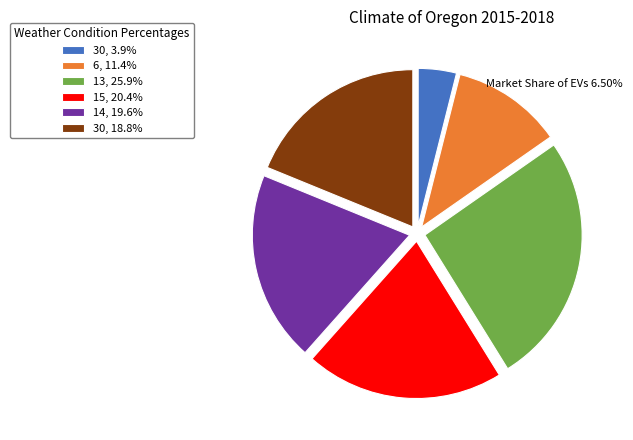

How many segments does this pie chart have?

6